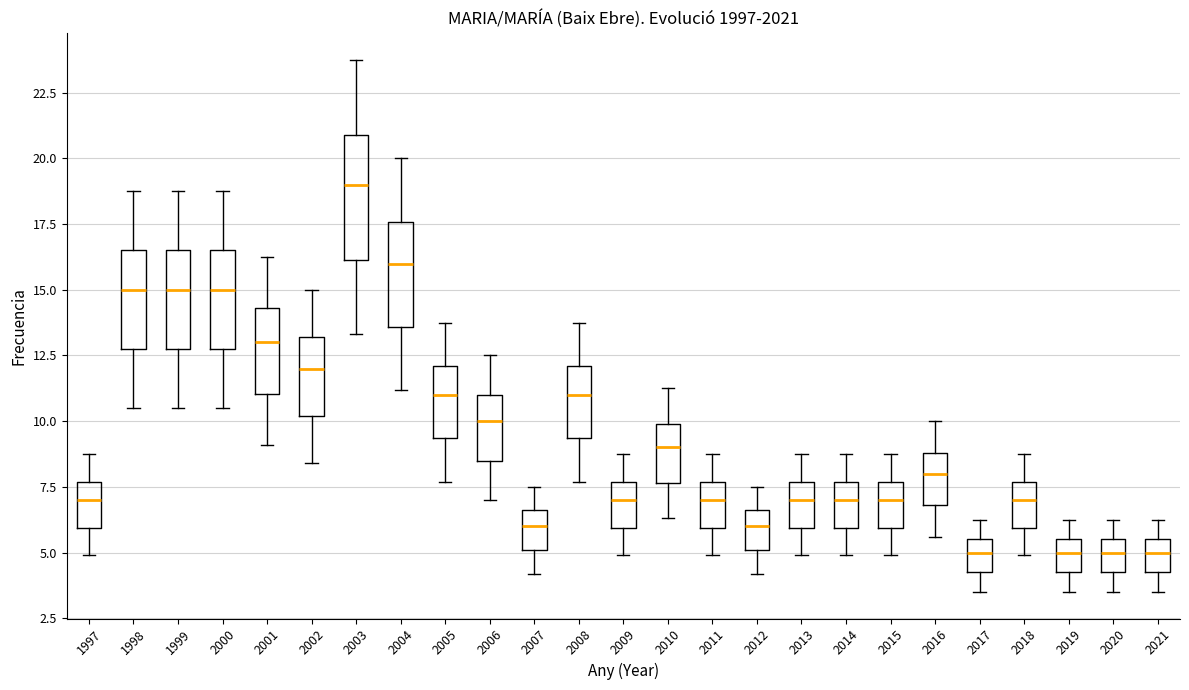

Reading left to right, read every box against the y-axis: the position of its median line, the range the box covers, and the ends of its whiskers. The values are not printed on the chart, so give them approximately, as read against the axis.

1997: median 7.0, box 6.0 to 7.5, whiskers 5.0 to 9.0
1998: median 15.0, box 13.0 to 16.5, whiskers 10.5 to 19.0
1999: median 15.0, box 13.0 to 16.5, whiskers 10.5 to 19.0
2000: median 15.0, box 13.0 to 16.5, whiskers 10.5 to 19.0
2001: median 13.0, box 11.0 to 14.5, whiskers 9.0 to 16.5
2002: median 12.0, box 10.0 to 13.0, whiskers 8.5 to 15.0
2003: median 19.0, box 16.0 to 21.0, whiskers 13.5 to 24.0
2004: median 16.0, box 13.5 to 17.5, whiskers 11.0 to 20.0
2005: median 11.0, box 9.5 to 12.0, whiskers 7.5 to 14.0
2006: median 10.0, box 8.5 to 11.0, whiskers 7.0 to 12.5
2007: median 6.0, box 5.0 to 6.5, whiskers 4.0 to 7.5
2008: median 11.0, box 9.5 to 12.0, whiskers 7.5 to 14.0
2009: median 7.0, box 6.0 to 7.5, whiskers 5.0 to 9.0
2010: median 9.0, box 7.5 to 10.0, whiskers 6.5 to 11.5
2011: median 7.0, box 6.0 to 7.5, whiskers 5.0 to 9.0
2012: median 6.0, box 5.0 to 6.5, whiskers 4.0 to 7.5
2013: median 7.0, box 6.0 to 7.5, whiskers 5.0 to 9.0
2014: median 7.0, box 6.0 to 7.5, whiskers 5.0 to 9.0
2015: median 7.0, box 6.0 to 7.5, whiskers 5.0 to 9.0
2016: median 8.0, box 7.0 to 9.0, whiskers 5.5 to 10.0
2017: median 5.0, box 4.5 to 5.5, whiskers 3.5 to 6.5
2018: median 7.0, box 6.0 to 7.5, whiskers 5.0 to 9.0
2019: median 5.0, box 4.5 to 5.5, whiskers 3.5 to 6.5
2020: median 5.0, box 4.5 to 5.5, whiskers 3.5 to 6.5
2021: median 5.0, box 4.5 to 5.5, whiskers 3.5 to 6.5